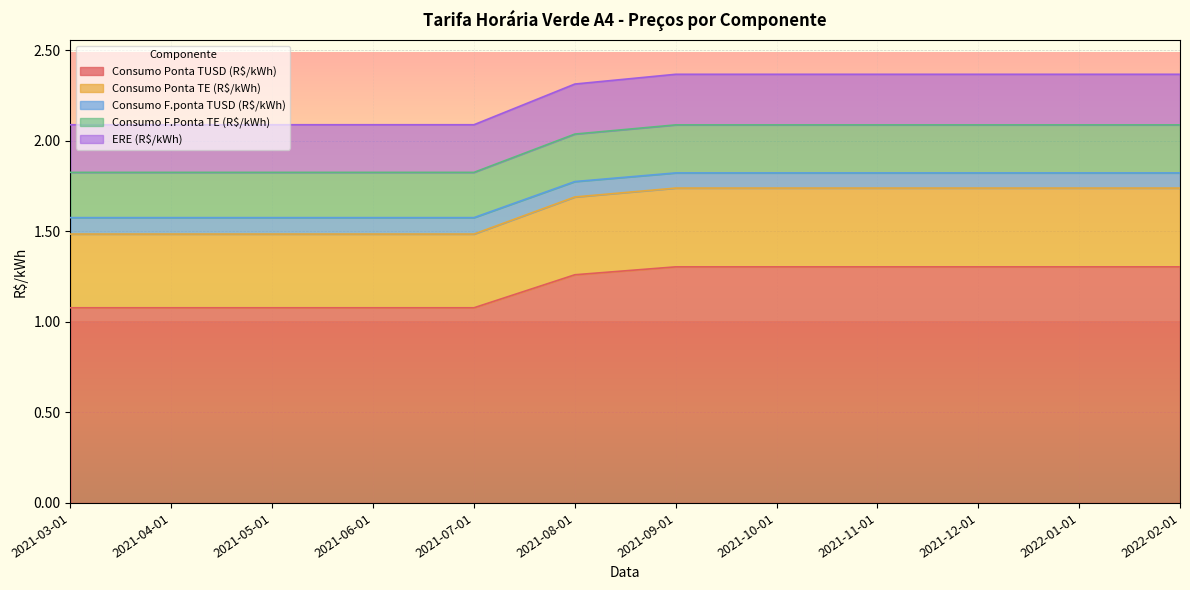

The Consumo Ponta TUSD (R$/kWh) series shows 0.7 at 2021-12-01. True or false?

False